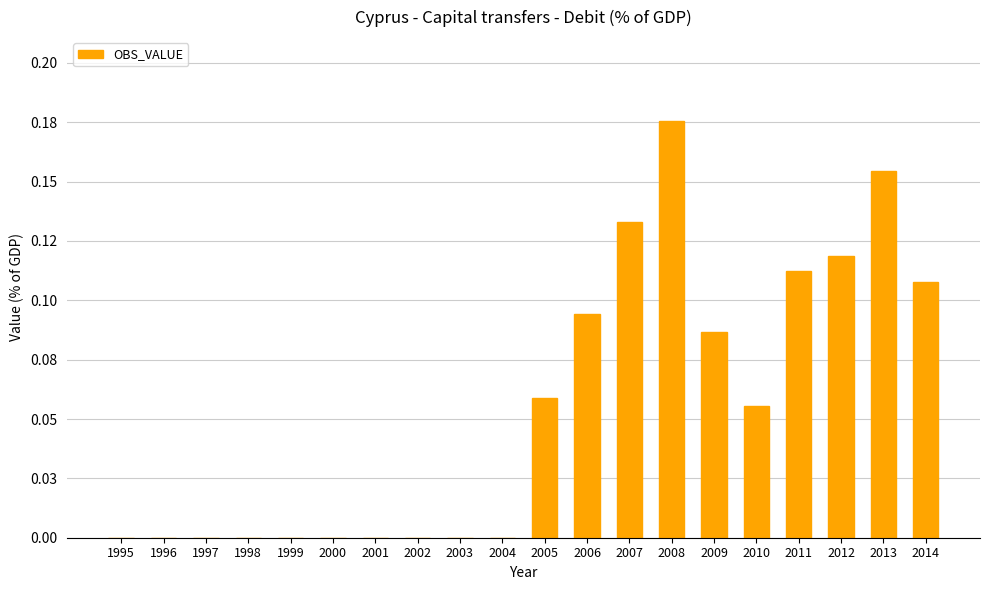

True or false: the data shows 0.0 at 1997.

True